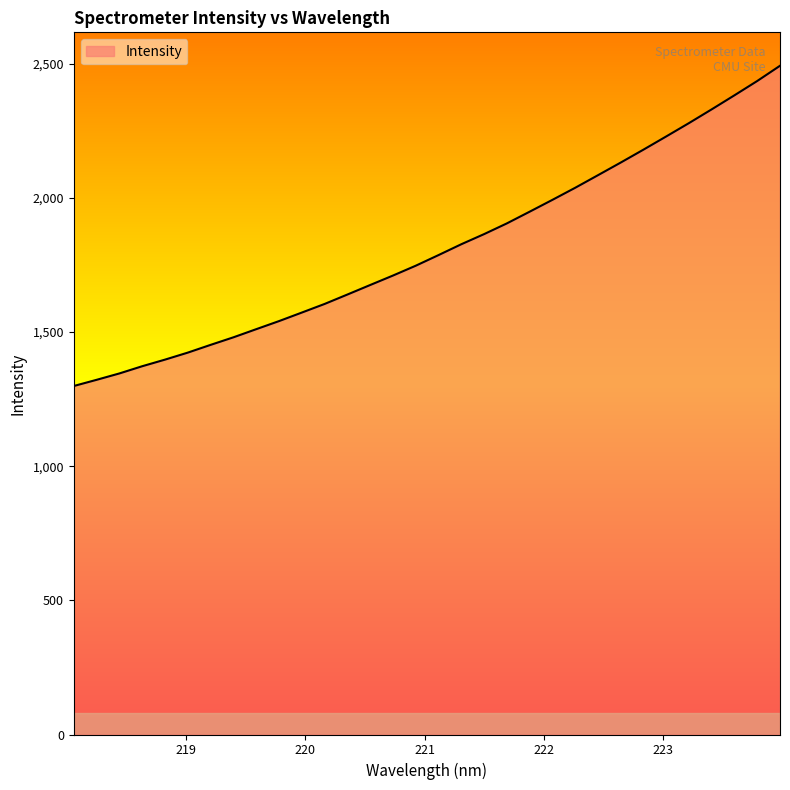

What is the difference between the maximum and minimum values?

1193.4